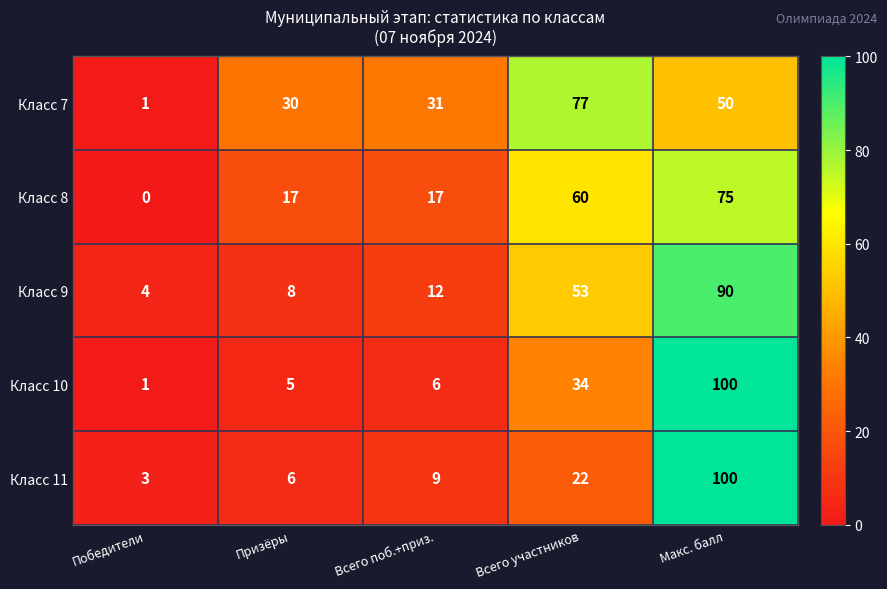

At Всего поб.+приз., list the series in order from smallest to largest.

Класс 10, Класс 11, Класс 9, Класс 8, Класс 7